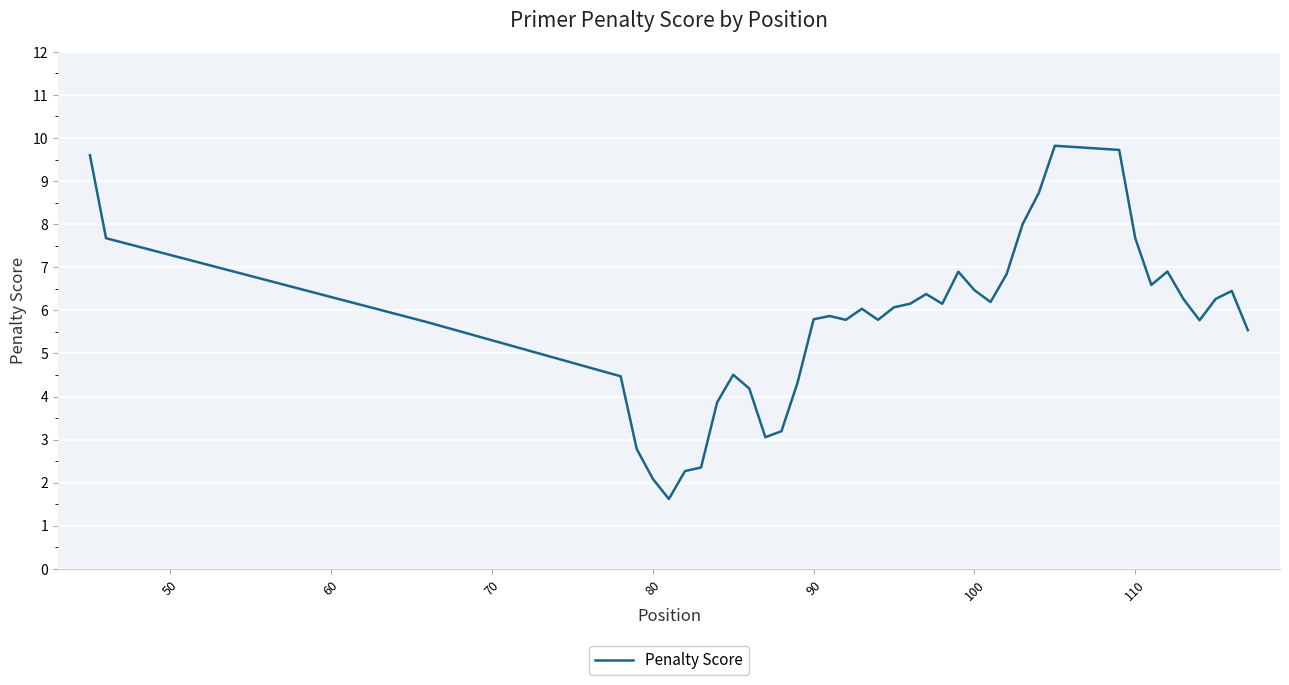

What is the minimum value shown in the chart?

1.6